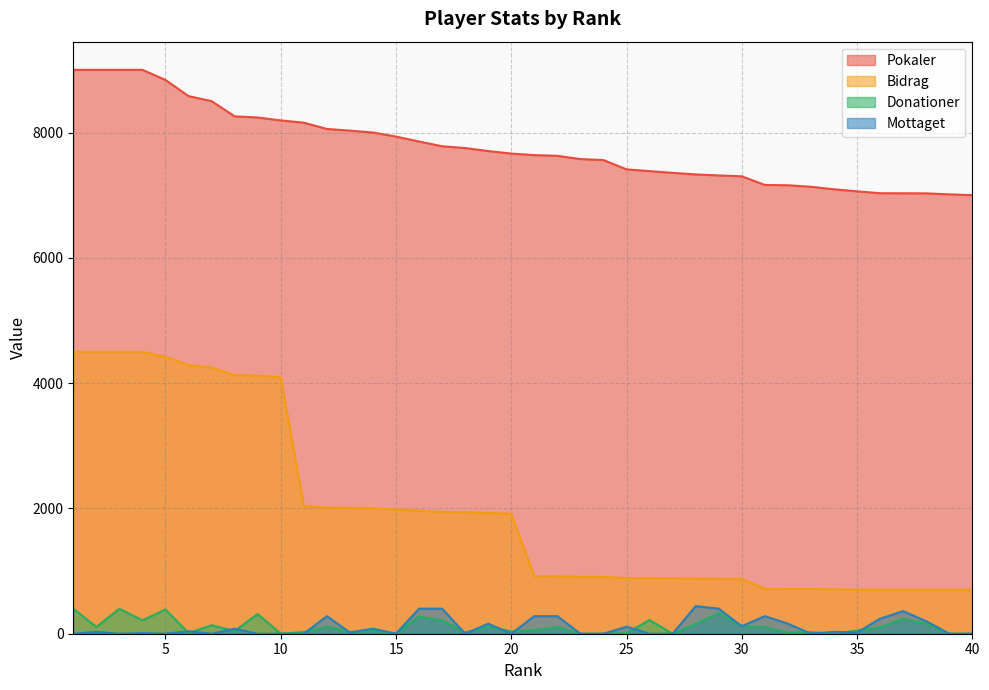

What is the difference between the Bidrag values at 5 and 21?

3503